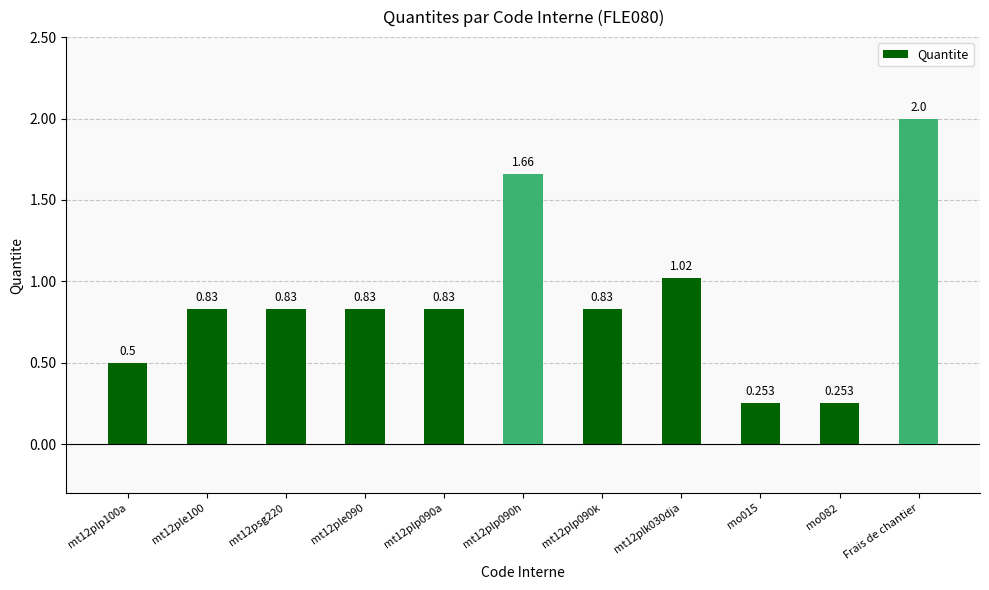

What is the difference between the second highest and second lowest values?

1.4